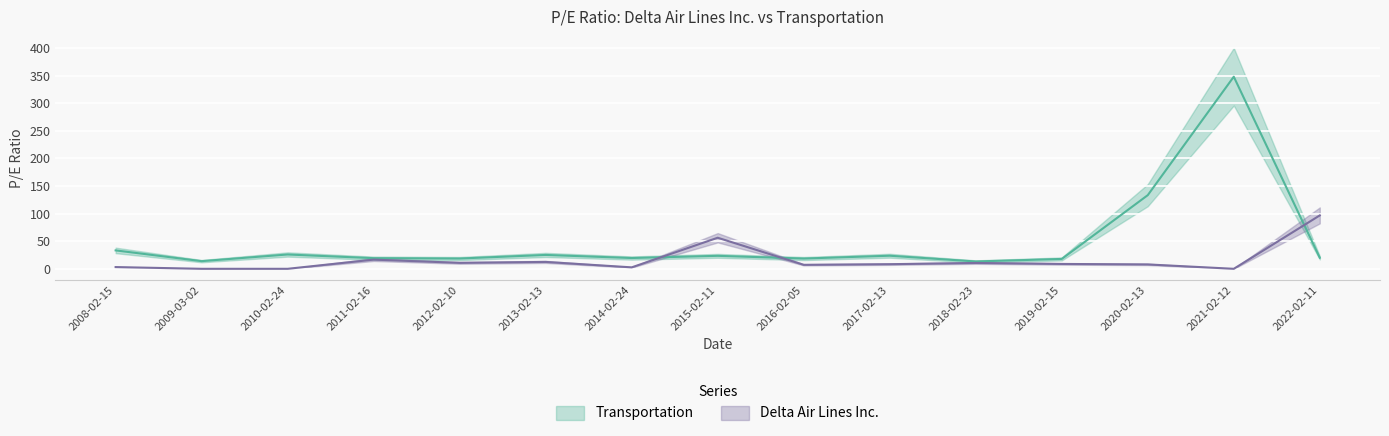

Is it true that Transportation equals 23.7 at 2017-02-13?

True